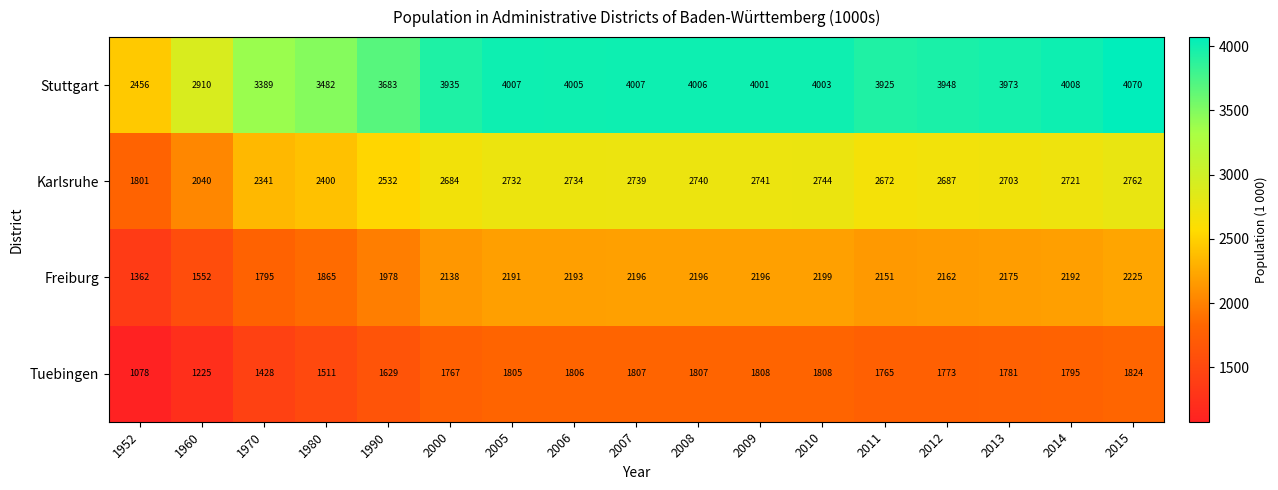

At which label is Karlsruhe closest to 2281?

1970